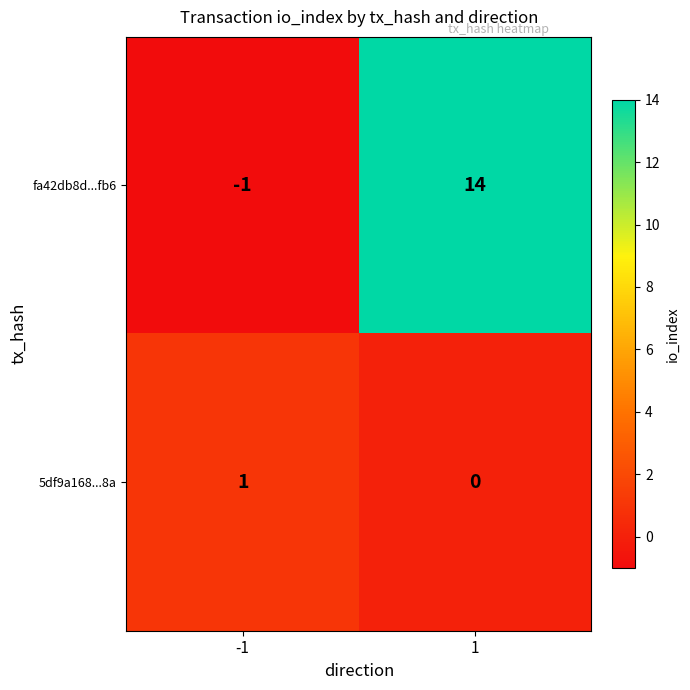

Rank the series by their average value, from highest to lowest.

fa42db8d...fb6, 5df9a168...8a